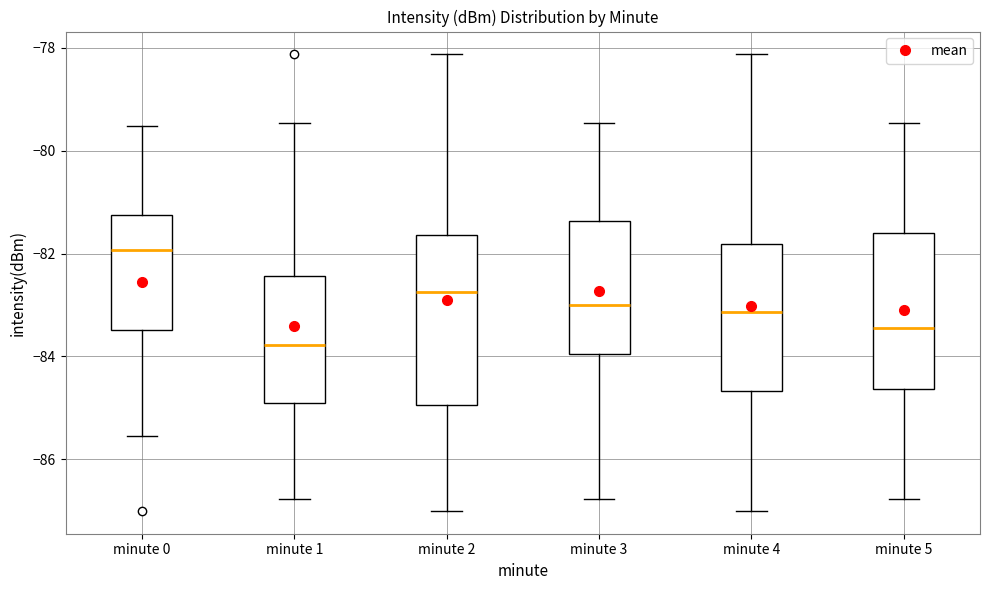

Comparing the boxes themselves (not the whiskers), which one is the tallest?

minute 2